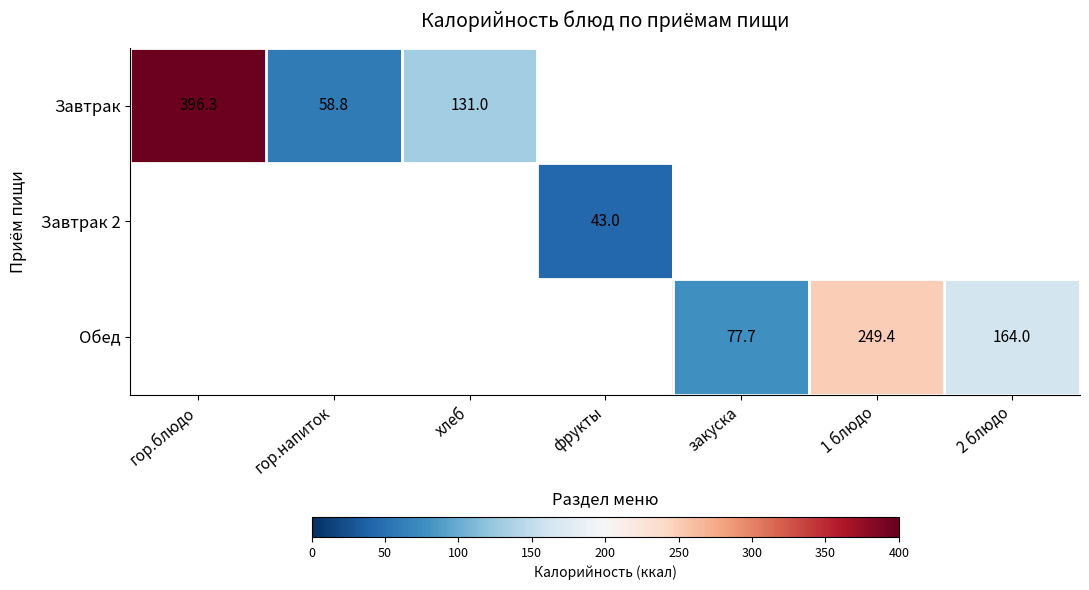

The Завтрак 2 series shows 43.0 at фрукты. True or false?

True